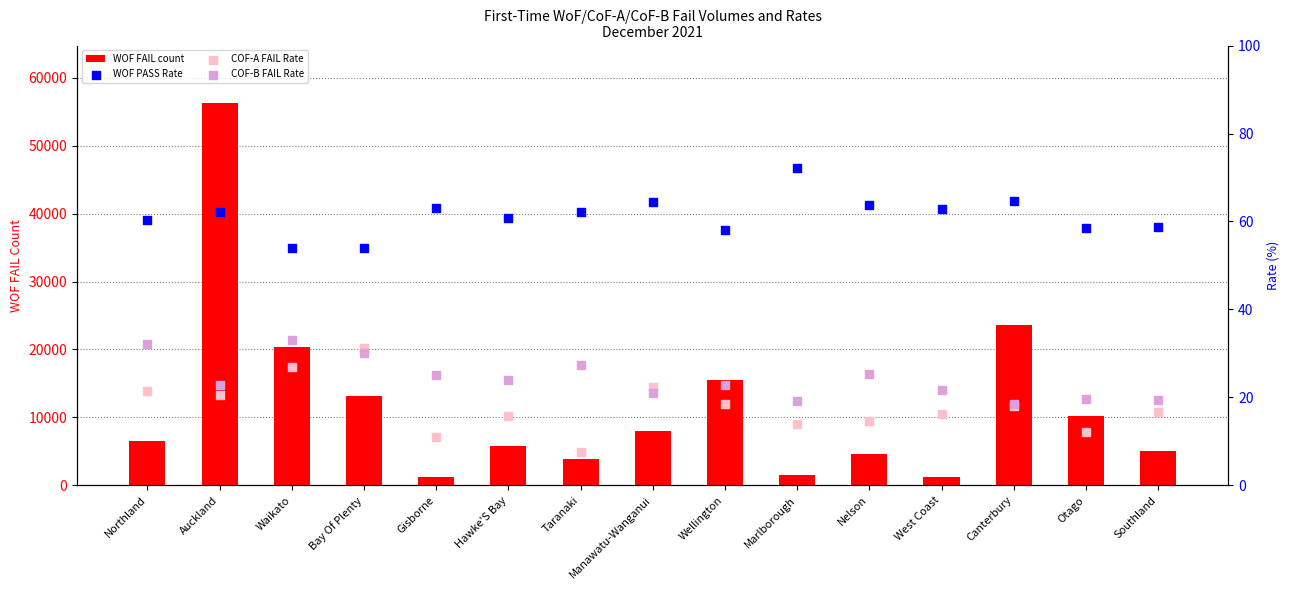

At how many categories does at least one series exceed 35472?

1